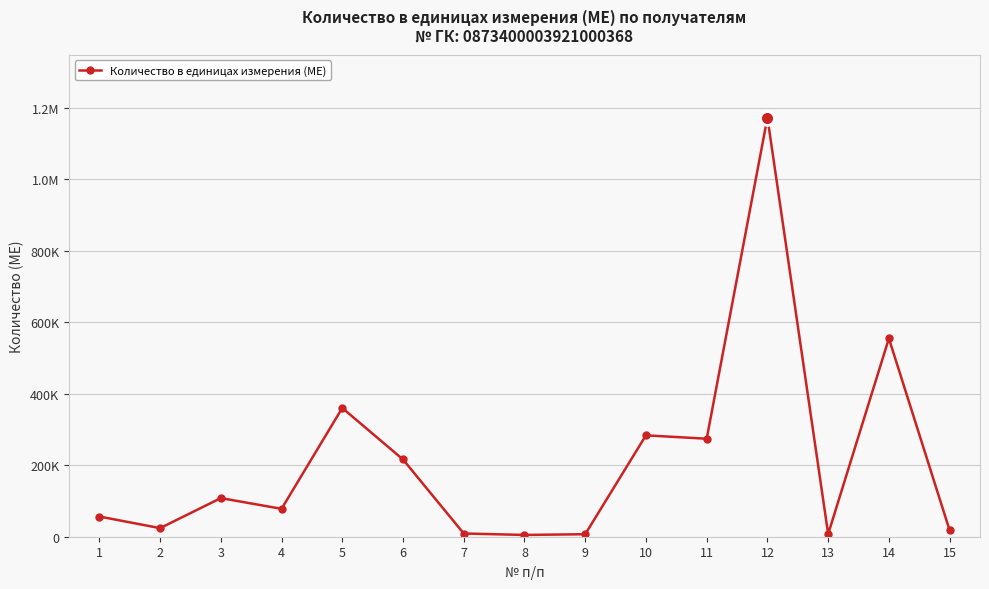

Does the chart have visible grid lines?

Yes